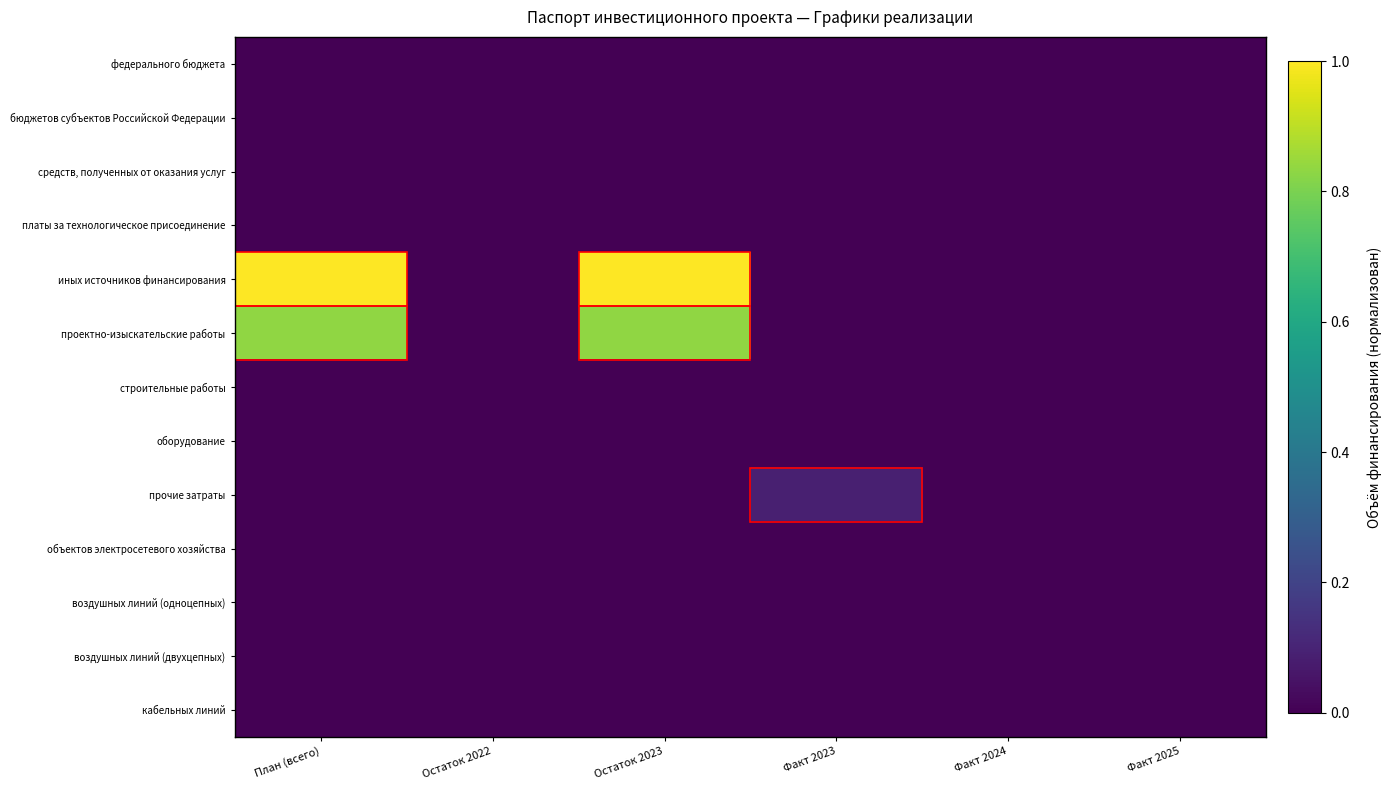

Reading left to right, extract all data points from this chart.

федерального бюджета: План (всего)=0.0	Остаток 2022=0.0	Остаток 2023=0.0	Факт 2023=0.0	Факт 2024=0.0	Факт 2025=0.0
бюджетов субъектов Российской Федерации: План (всего)=0.0	Остаток 2022=0.0	Остаток 2023=0.0	Факт 2023=0.0	Факт 2024=0.0	Факт 2025=0.0
средств, полученных от оказания услуг: План (всего)=0.0	Остаток 2022=0.0	Остаток 2023=0.0	Факт 2023=0.0	Факт 2024=0.0	Факт 2025=0.0
платы за технологическое присоединение: План (всего)=0.0	Остаток 2022=0.0	Остаток 2023=0.0	Факт 2023=0.0	Факт 2024=0.0	Факт 2025=0.0
иных источников финансирования: План (всего)=1.0	Остаток 2022=0.0	Остаток 2023=1.0	Факт 2023=0.0	Факт 2024=0.0	Факт 2025=0.0
проектно-изыскательские работы: План (всего)=0.8	Остаток 2022=0.0	Остаток 2023=0.8	Факт 2023=0.0	Факт 2024=0.0	Факт 2025=0.0
строительные работы: План (всего)=0.0	Остаток 2022=0.0	Остаток 2023=0.0	Факт 2023=0.0	Факт 2024=0.0	Факт 2025=0.0
оборудование: План (всего)=0.0	Остаток 2022=0.0	Остаток 2023=0.0	Факт 2023=0.0	Факт 2024=0.0	Факт 2025=0.0
прочие затраты: План (всего)=0.0	Остаток 2022=0.0	Остаток 2023=0.0	Факт 2023=0.1	Факт 2024=0.0	Факт 2025=0.0
объектов электросетевого хозяйства: План (всего)=0.0	Остаток 2022=0.0	Остаток 2023=0.0	Факт 2023=0.0	Факт 2024=0.0	Факт 2025=0.0
воздушных линий (одноцепных): План (всего)=0.0	Остаток 2022=0.0	Остаток 2023=0.0	Факт 2023=0.0	Факт 2024=0.0	Факт 2025=0.0
воздушных линий (двухцепных): План (всего)=0.0	Остаток 2022=0.0	Остаток 2023=0.0	Факт 2023=0.0	Факт 2024=0.0	Факт 2025=0.0
кабельных линий: План (всего)=0.0	Остаток 2022=0.0	Остаток 2023=0.0	Факт 2023=0.0	Факт 2024=0.0	Факт 2025=0.0